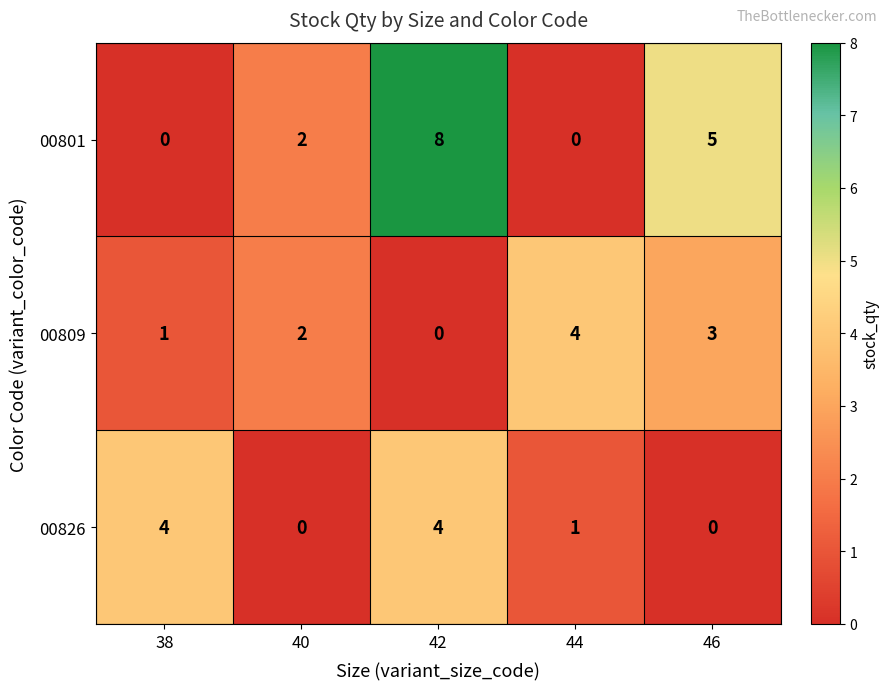

Which series has the largest total across all categories?

00801